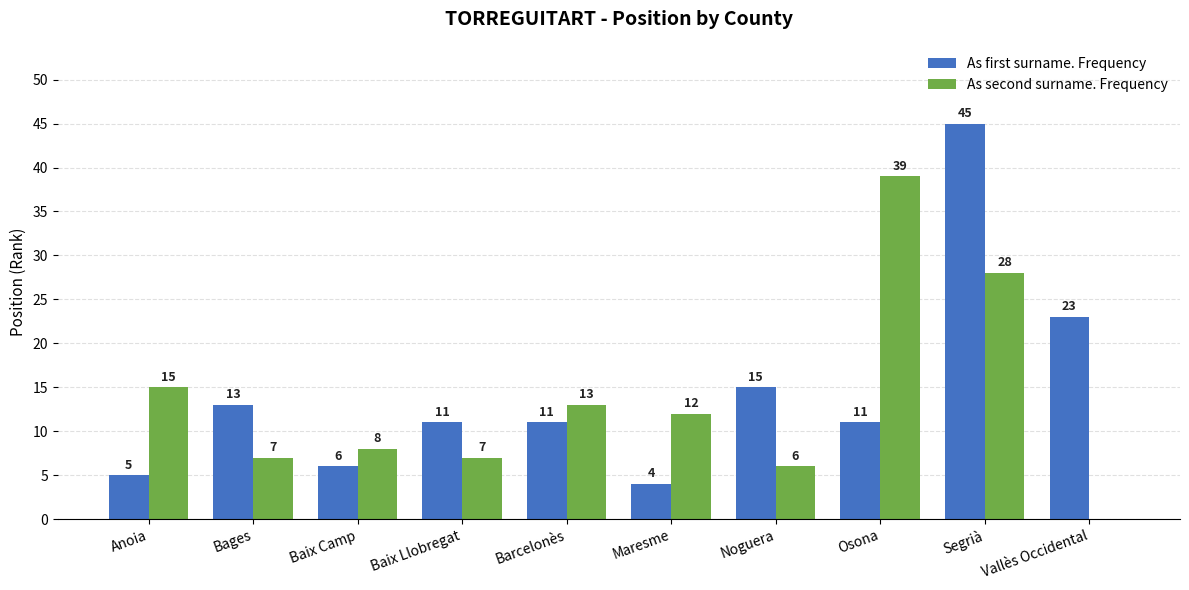

At which label is As second surname. Frequency closest to 19?

Anoia